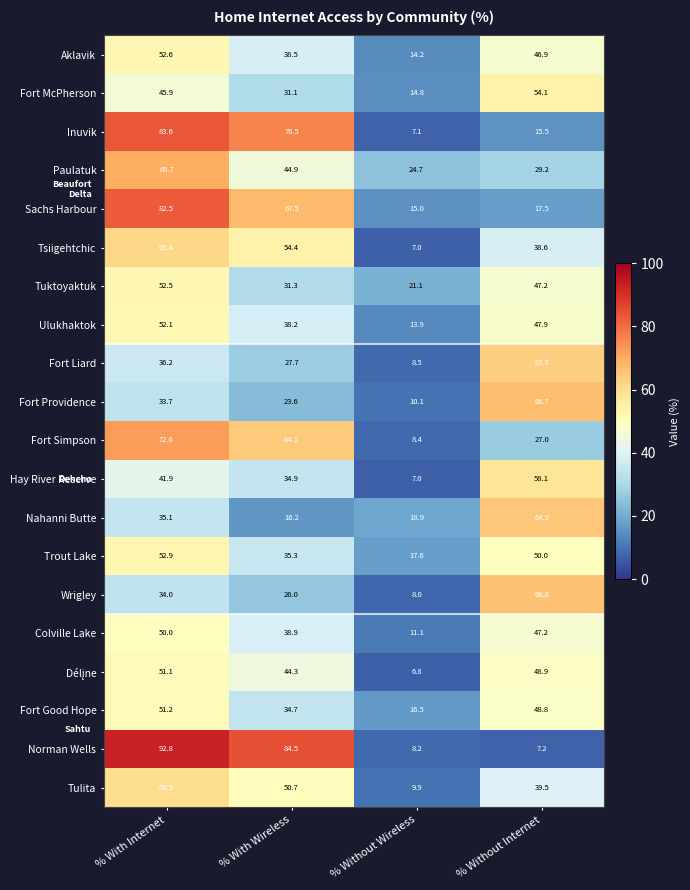

The Fort Good Hope series shows 16.5 at % Without Wireless. True or false?

True